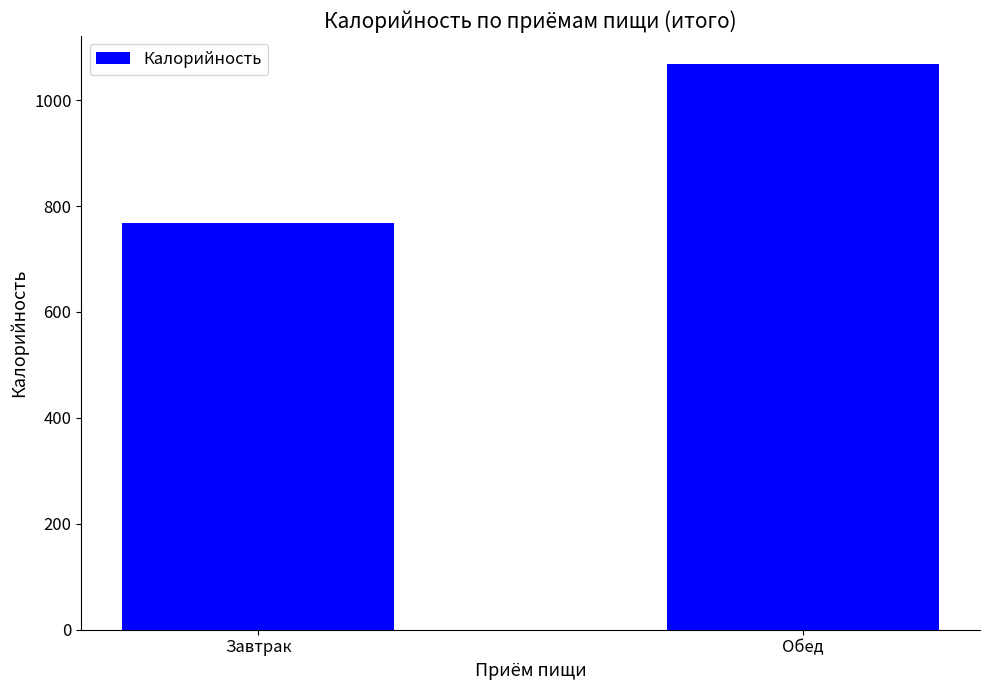

What is the change in value from Завтрак to Обед?

+300.0